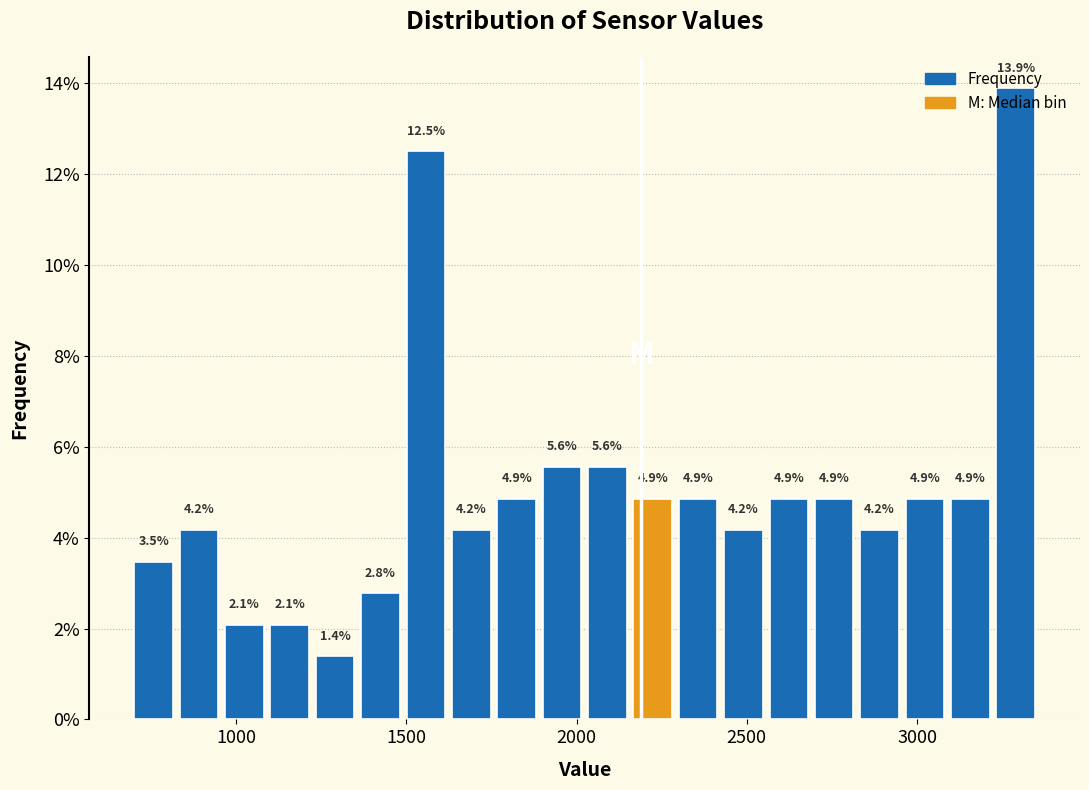

Read against the x-axis, roughly where is the centre of the tallest bar?

3300